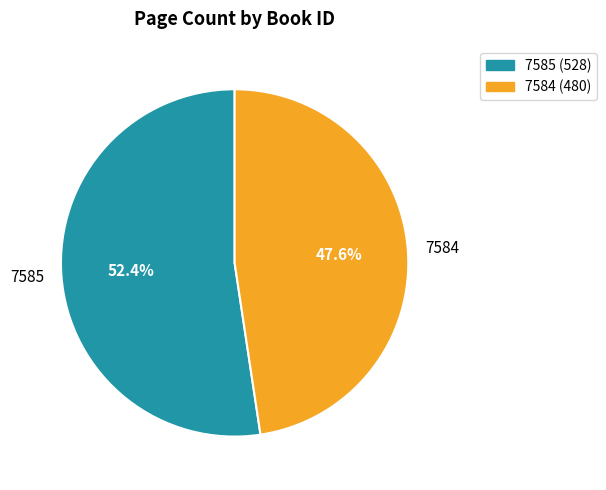

What percentage is the 7585 slice, to the nearest percent?

52%